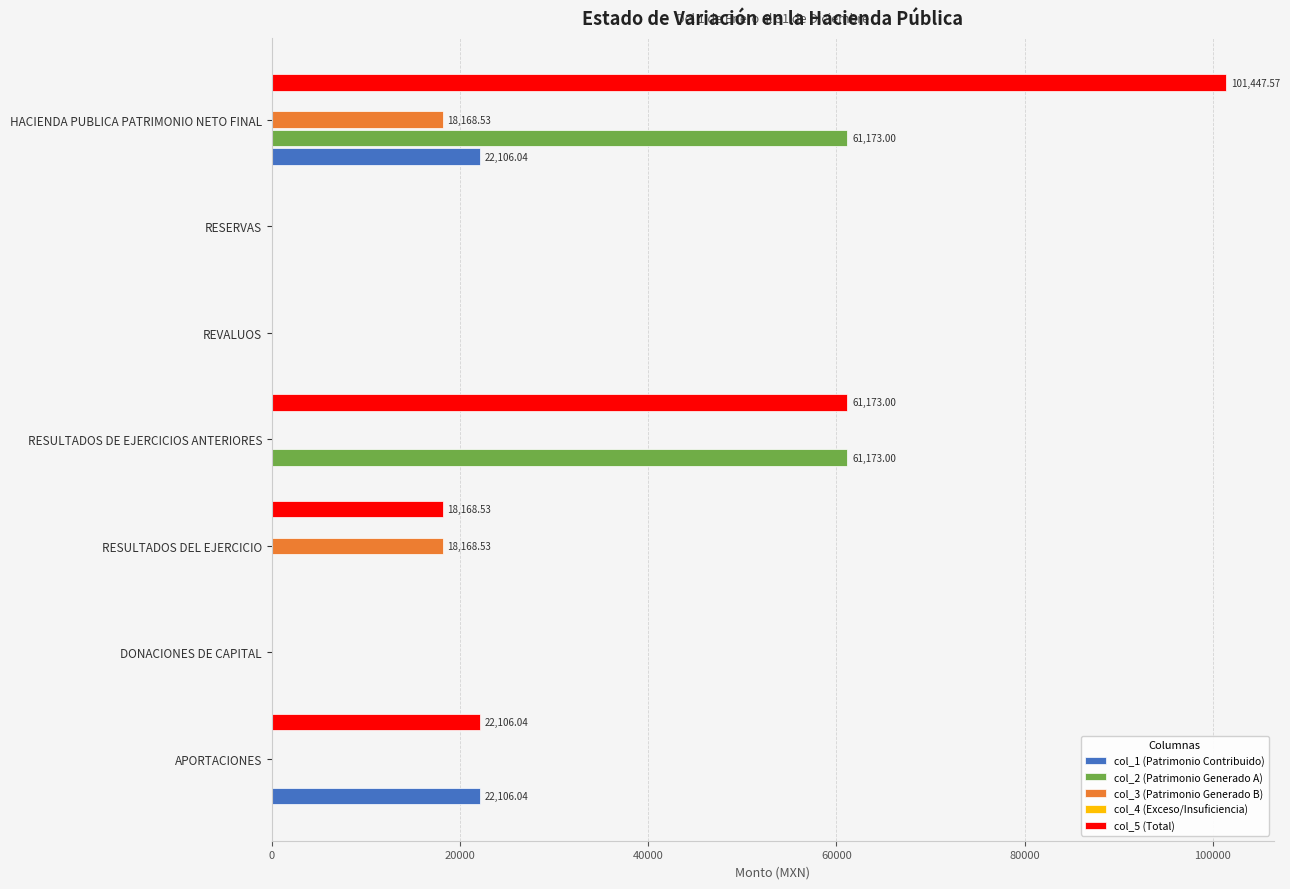

At which category is the sum across all series the highest?

HACIENDA PUBLICA PATRIMONIO NETO FINAL